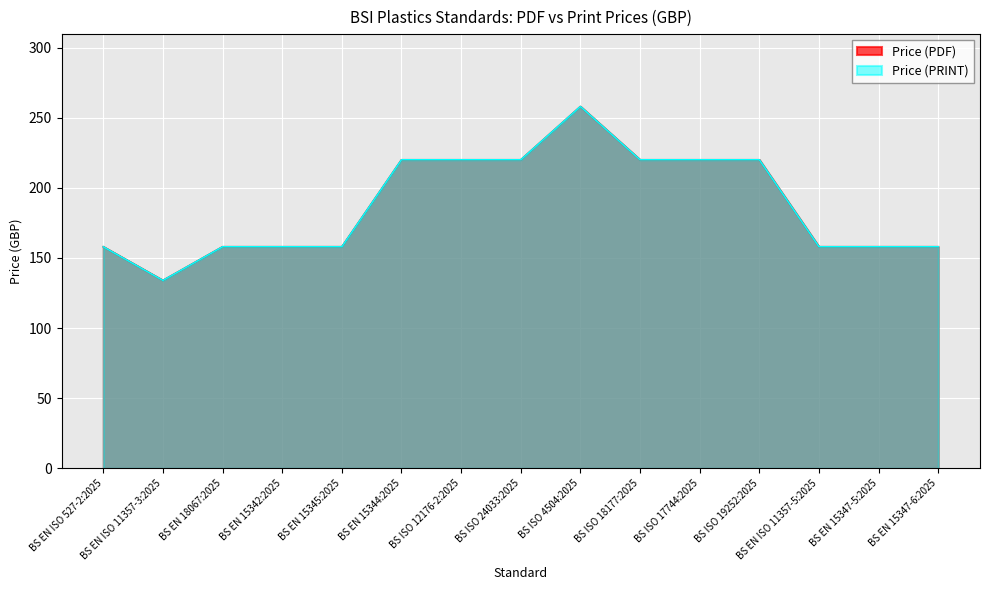

What is the minimum value shown in the chart?

134